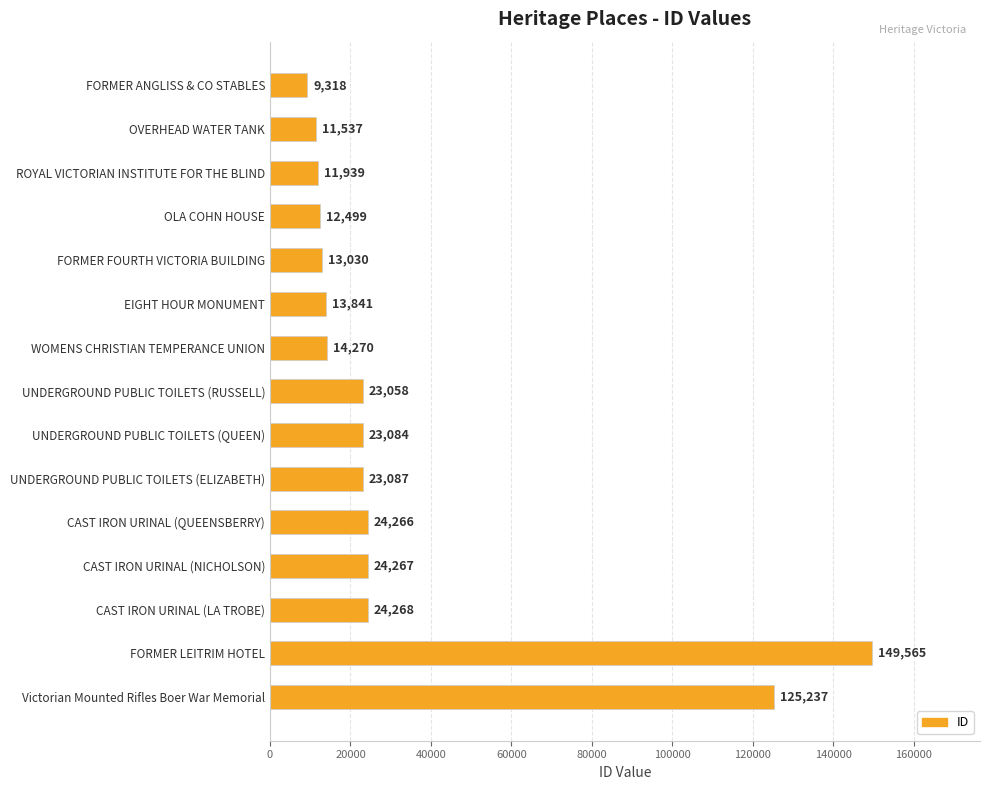

What is the label of the 6th bar from the bottom?

UNDERGROUND PUBLIC TOILETS (ELIZABETH)